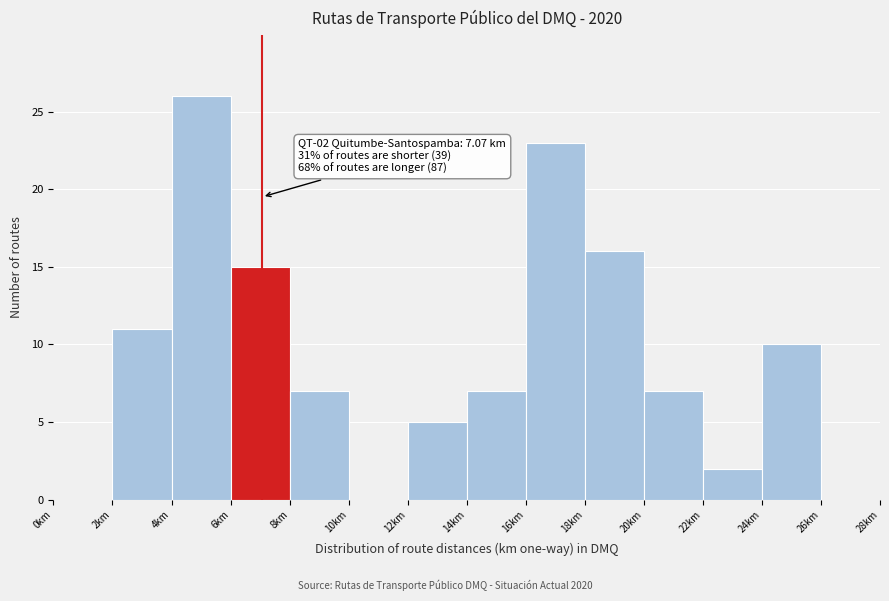

Over which range of the x-axis is the bar tallest?

4 to 6